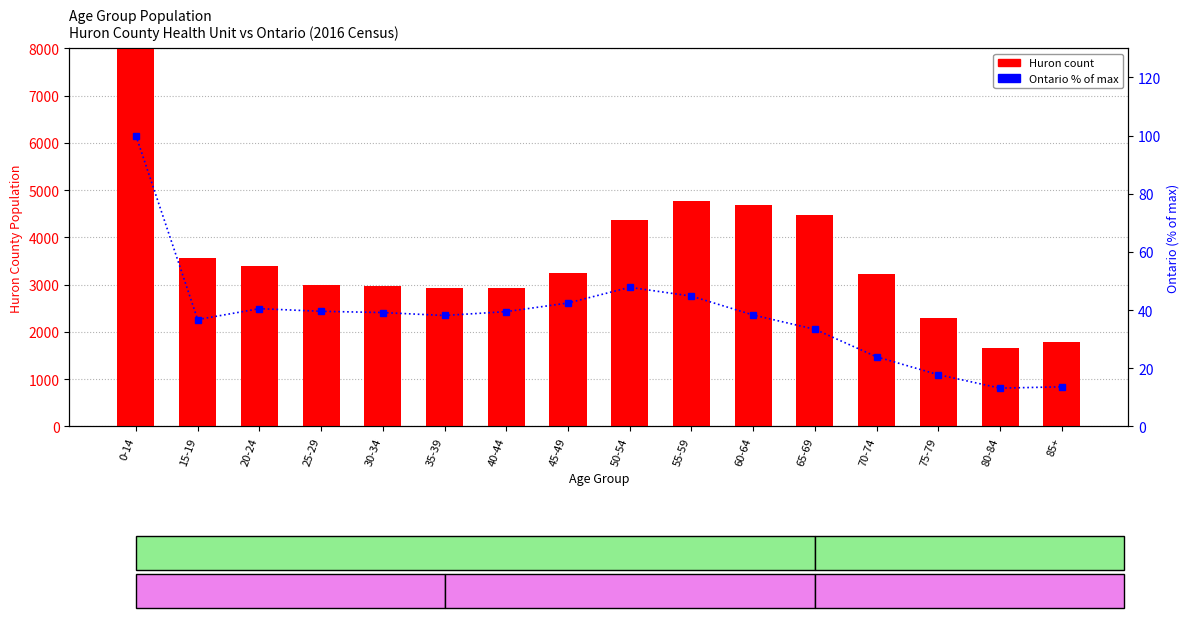

Reading left to right, list all the values displayed in this chart.

Huron Count: 0-14=9985.0	15-19=3565.0	20-24=3385.0	25-29=2985.0	30-34=2975.0	35-39=2925.0	40-44=2935.0	45-49=3250.0	50-54=4365.0	55-59=4780.0	60-64=4680.0	65-69=4470.0	70-74=3230.0	75-79=2300.0	80-84=1670.0	85+=1780.0
Ontario % of max: 0-14=100.0	15-19=36.8	20-24=40.5	25-29=39.6	30-34=39.2	35-39=38.2	40-44=39.5	45-49=42.5	50-54=47.8	55-59=44.8	60-64=38.3	65-69=33.4	70-74=23.9	75-79=17.8	80-84=13.2	85+=13.6